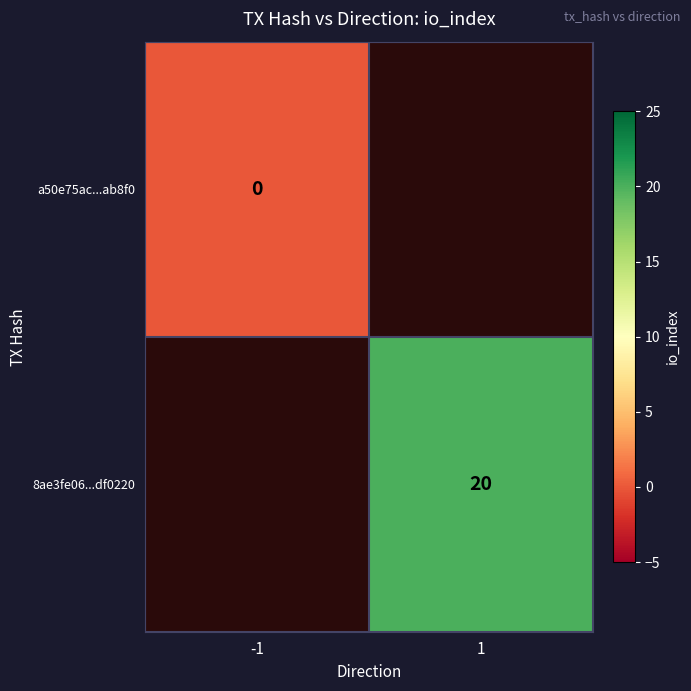

Which category has the highest value across all series?

1